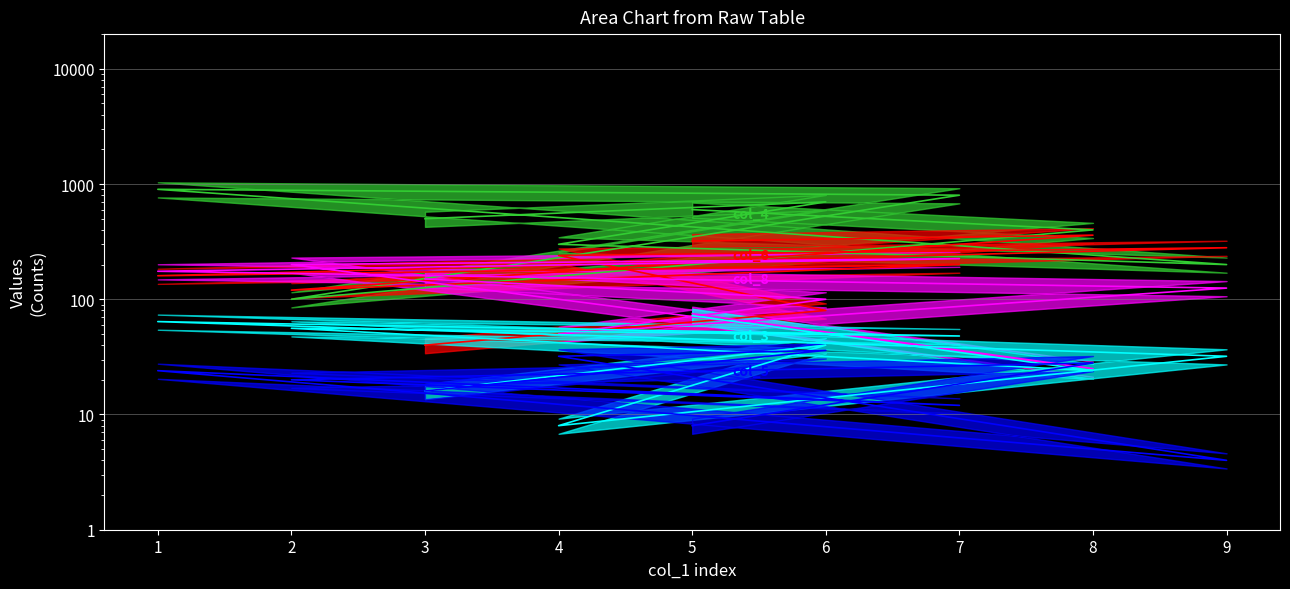

What position from the right is 5?

1